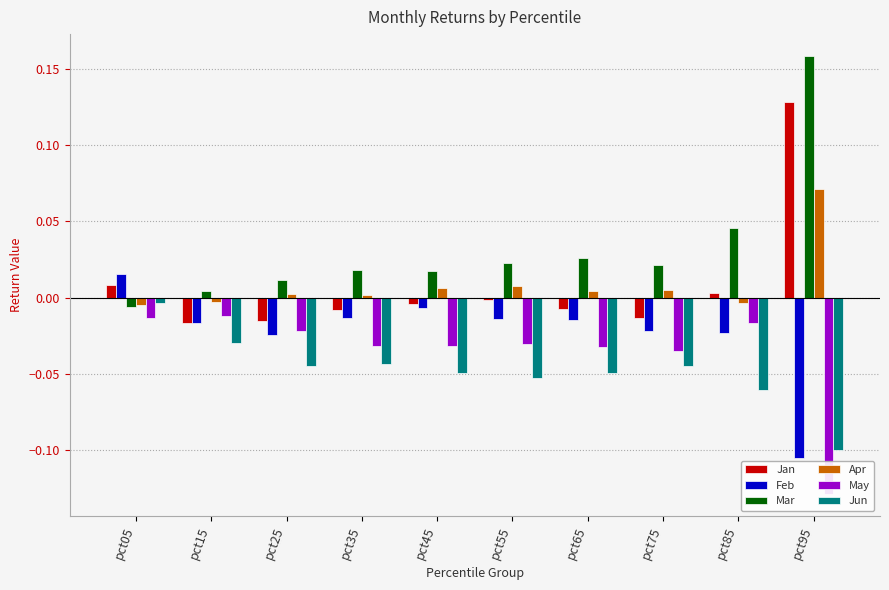

Which category has the lowest value across all series?

pct95